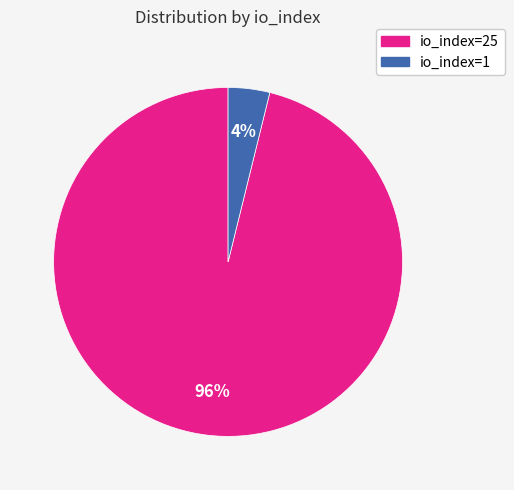

Between io_index=25 and io_index=1, which is larger?

io_index=25